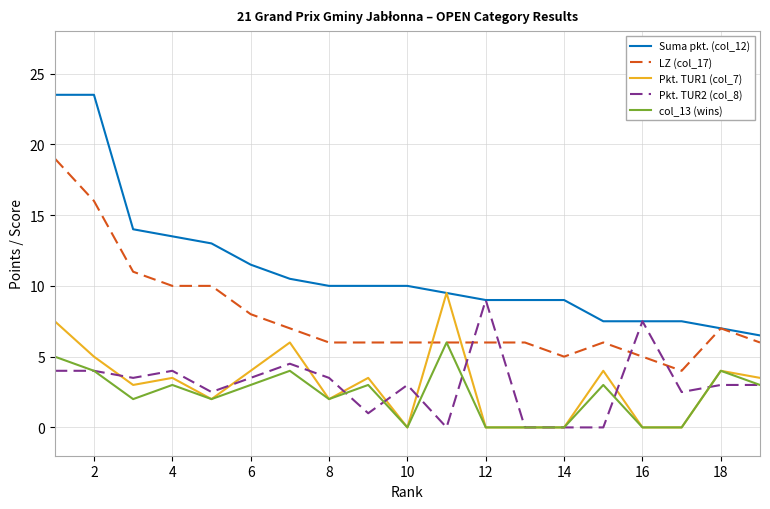

Which series has the widest spread of values?

Suma pkt. (col_12)